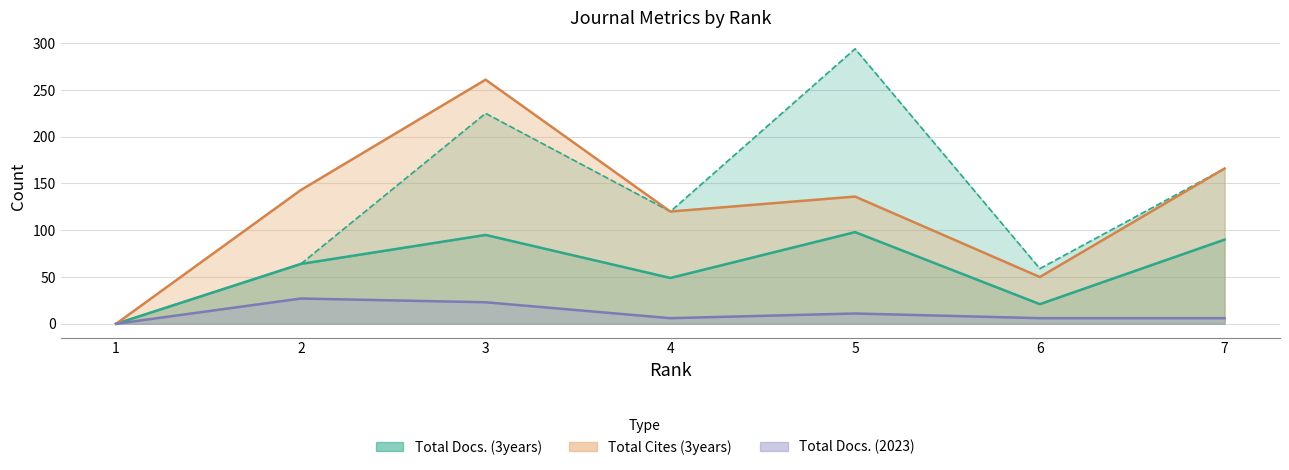

Does the chart display data point markers on the line(s)?

No